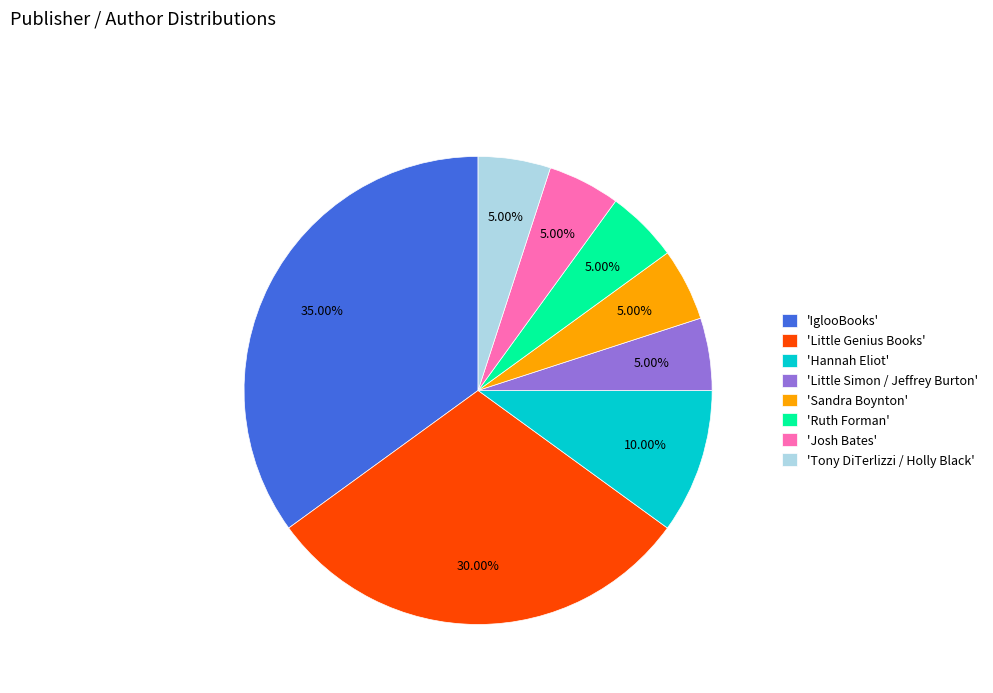

How many slices are in this pie chart?

8